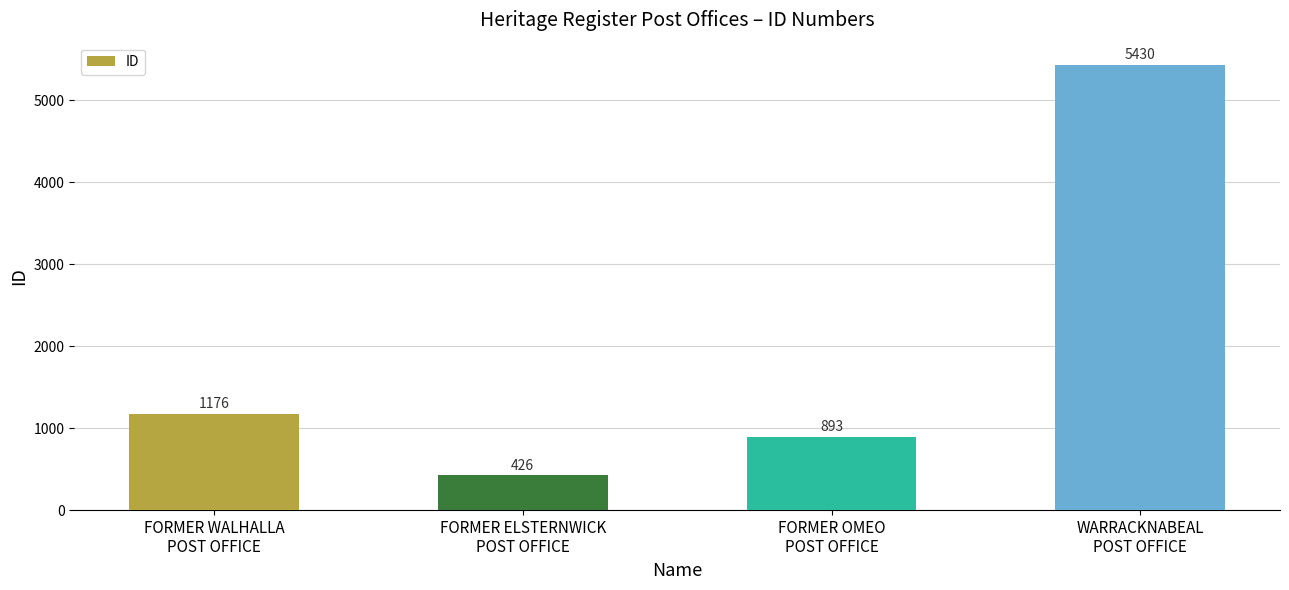

Reading left to right, what are all the values shown in this chart?

FORMER WALHALLA
POST OFFICE=1176	FORMER ELSTERNWICK
POST OFFICE=426	FORMER OMEO
POST OFFICE=893	WARRACKNABEAL
POST OFFICE=5430